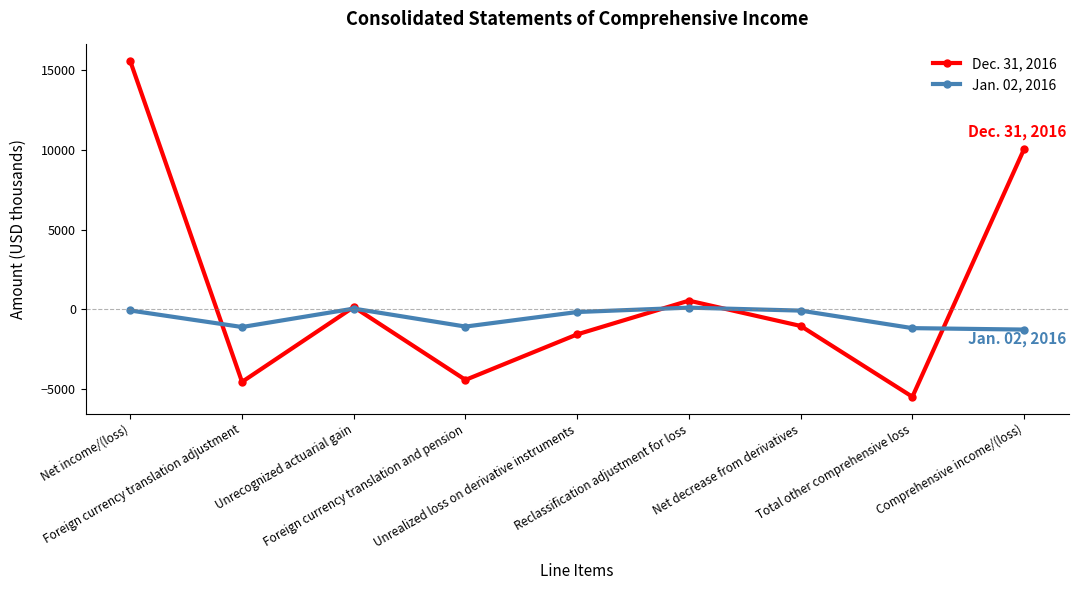

At which category does Dec. 31, 2016 reach its first local valley?

Foreign currency translation adjustment